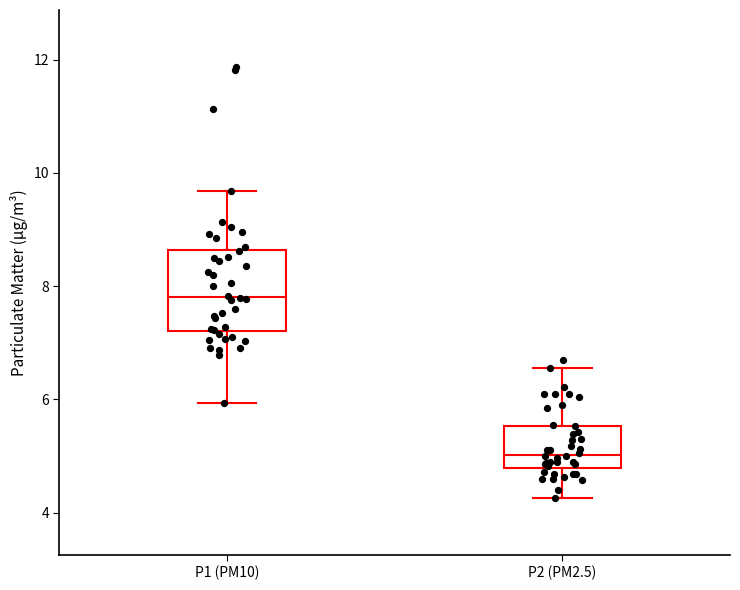

Which box's median line is the lowest?

P2 (PM2.5)